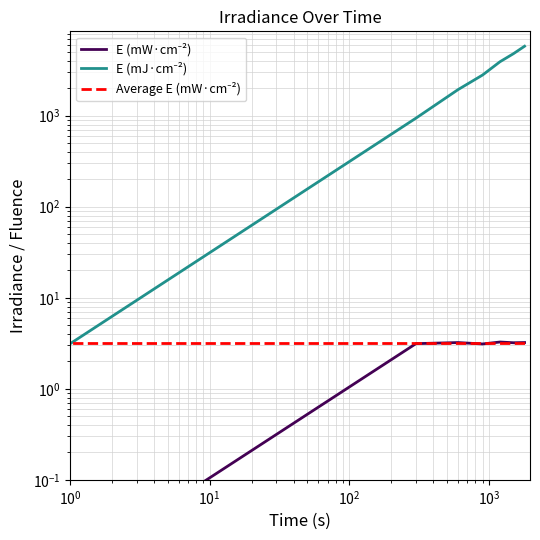

Does the chart have visible grid lines?

Yes